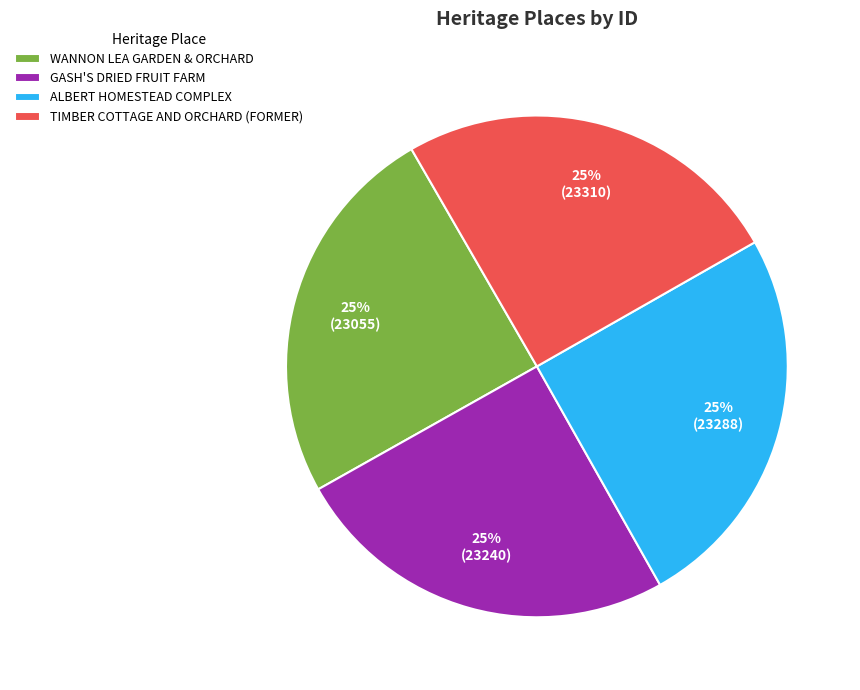

True or false: ALBERT HOMESTEAD COMPLEX accounts for 15% of the total.

False